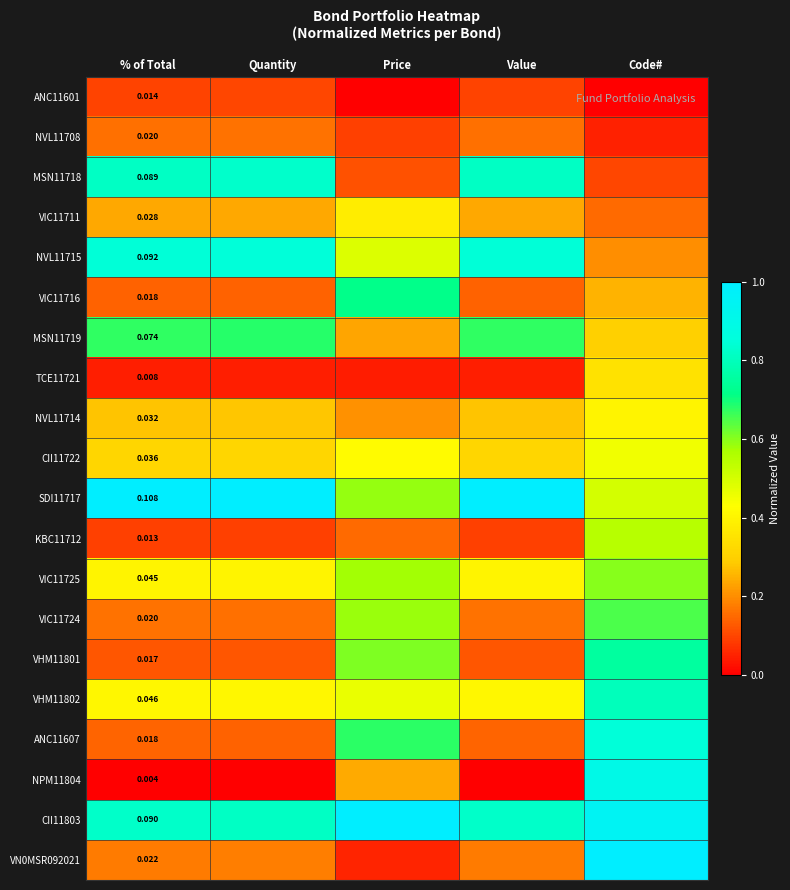

Between Value and Code#, which series saw the biggest shift?

NPM11804